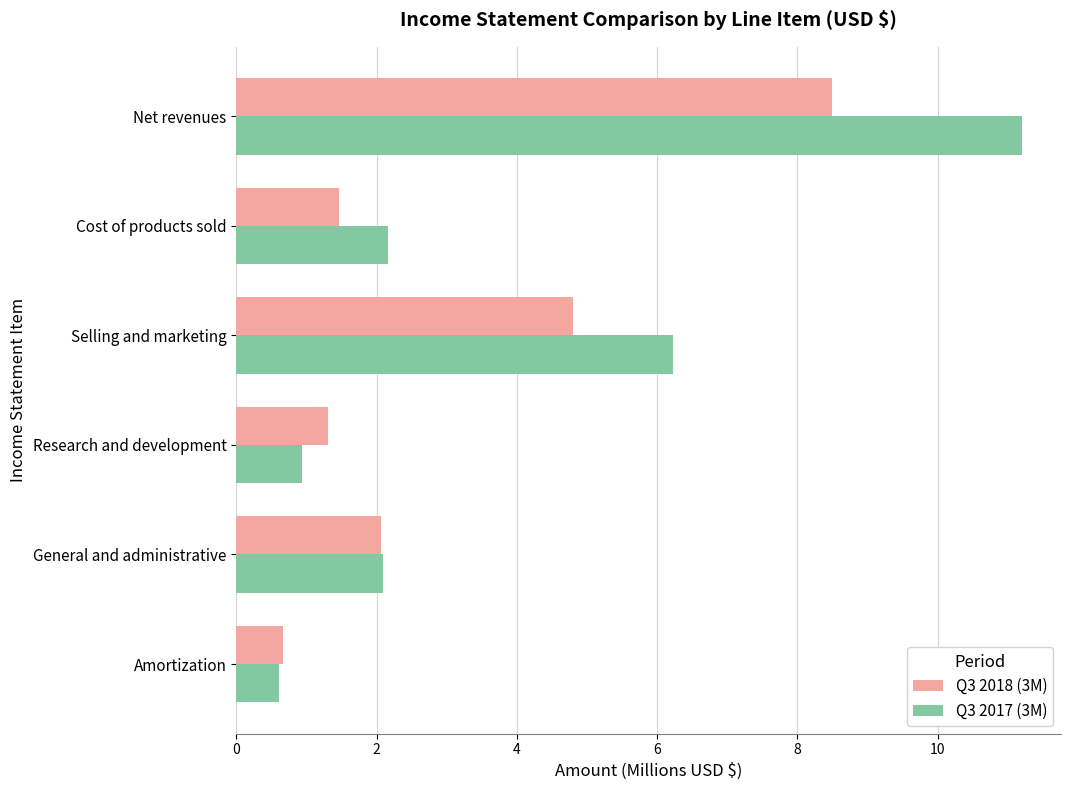

The Q3 2017 (3M) series shows 8.8 at Selling and marketing. True or false?

False